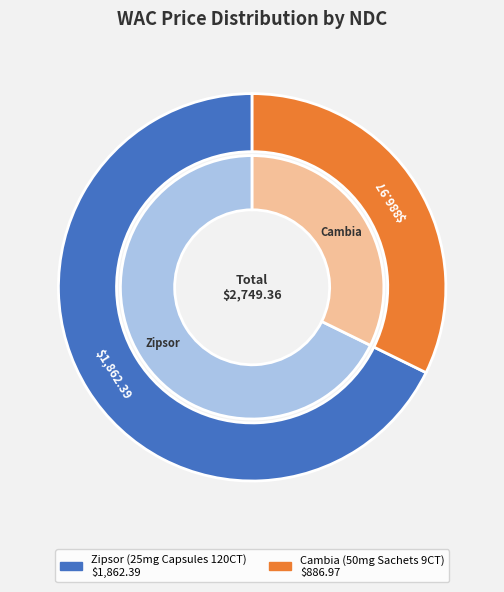

To the nearest percent, what percentage of the pie is 13913001203?

32%